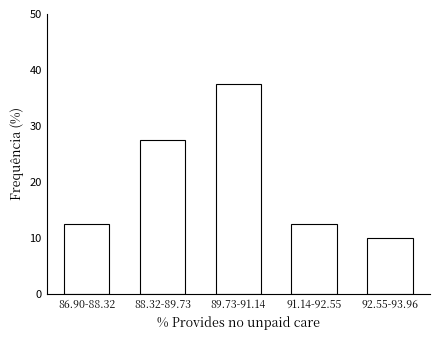

Reading left to right, list all the values displayed in this chart.

86.90-88.32=12.5	88.32-89.73=27.5	89.73-91.14=37.5	91.14-92.55=12.5	92.55-93.96=10.0